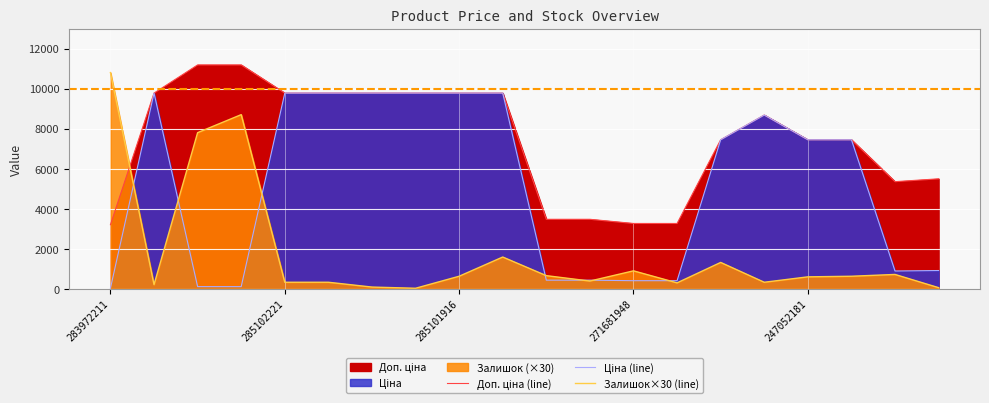

What is the label of the 8th point from the left?

7